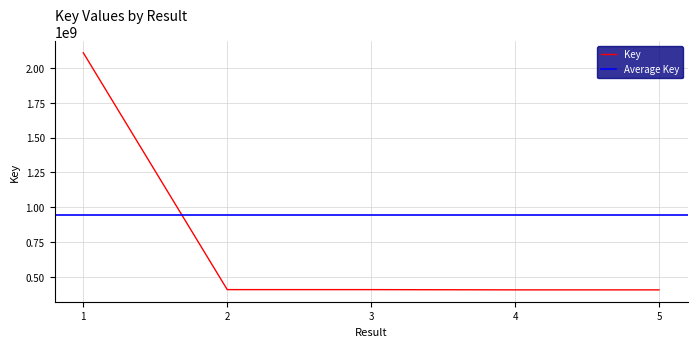

At which category does the data reach its first local peak?

3